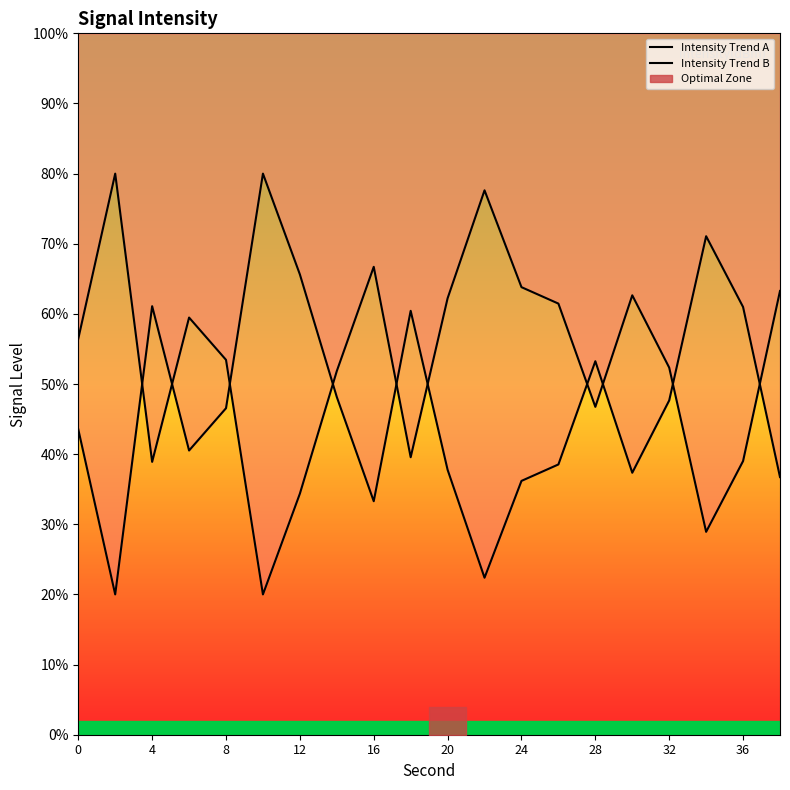

List the series in order of their overall mean, lowest first.

Intensity Trend A, Intensity Trend B